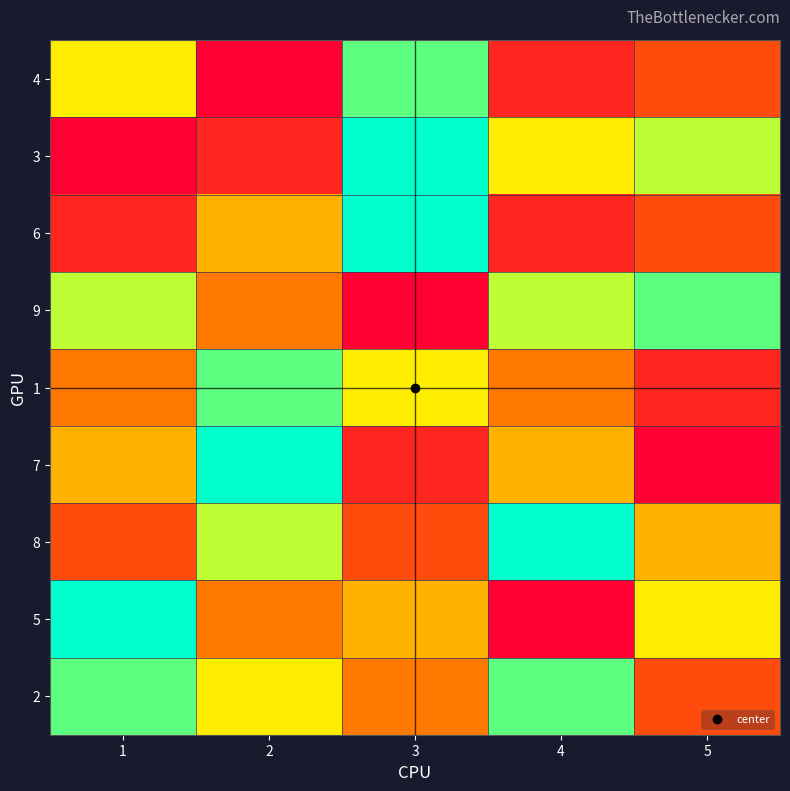

At 4, list the series in order from largest to smallest.

8, 2, 9, 3, 7, 1, 4, 6, 5